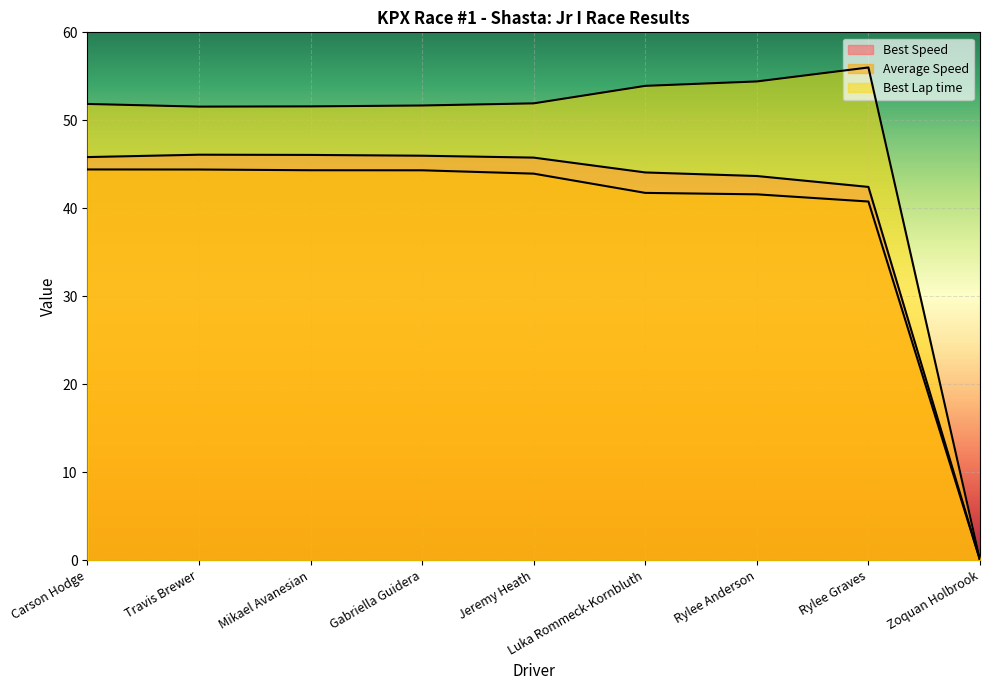

What is the total value across all series at Rylee Anderson?

139.7